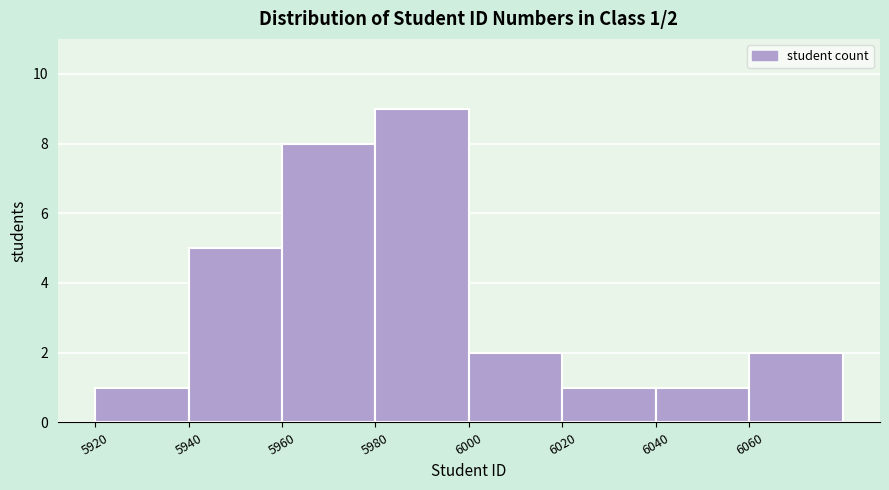

Over which range of the x-axis is the bar tallest?

5980 to 6000